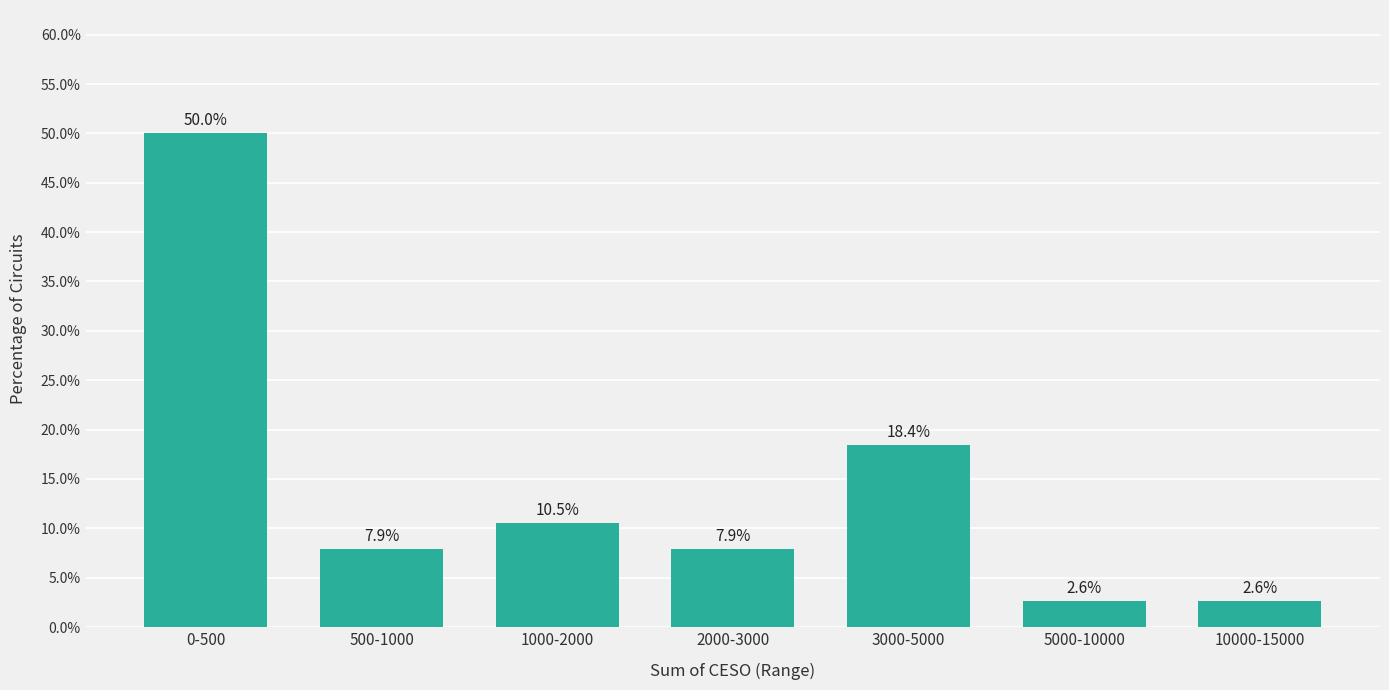

Reading left to right, transcribe all the data shown in this chart.

50.0	7.9	10.5	7.9	18.4	2.6	2.6